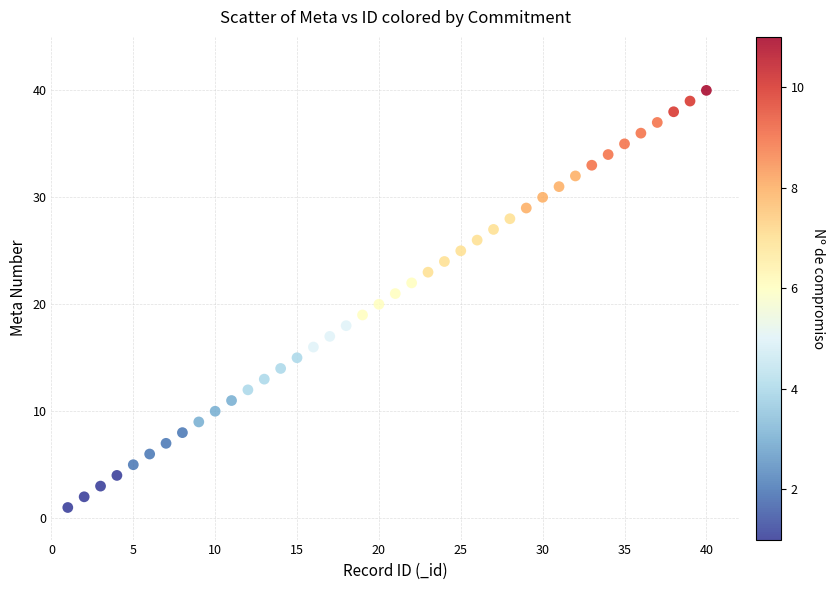

What is the range of X values (max minus min)?

39